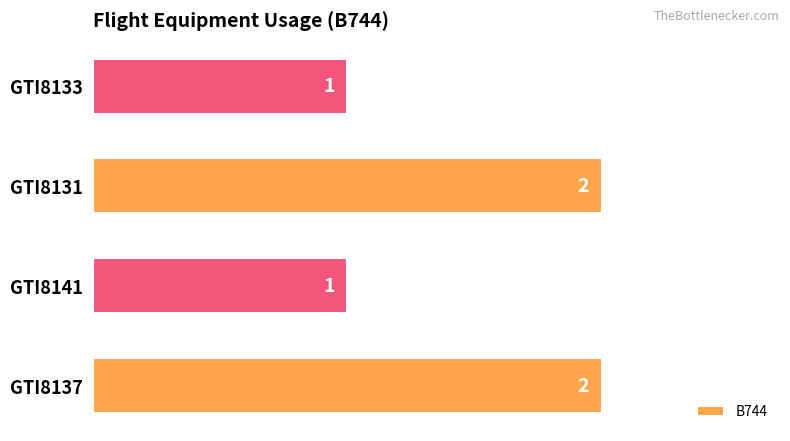

Between GTI8141 and GTI8131, which is larger?

GTI8131